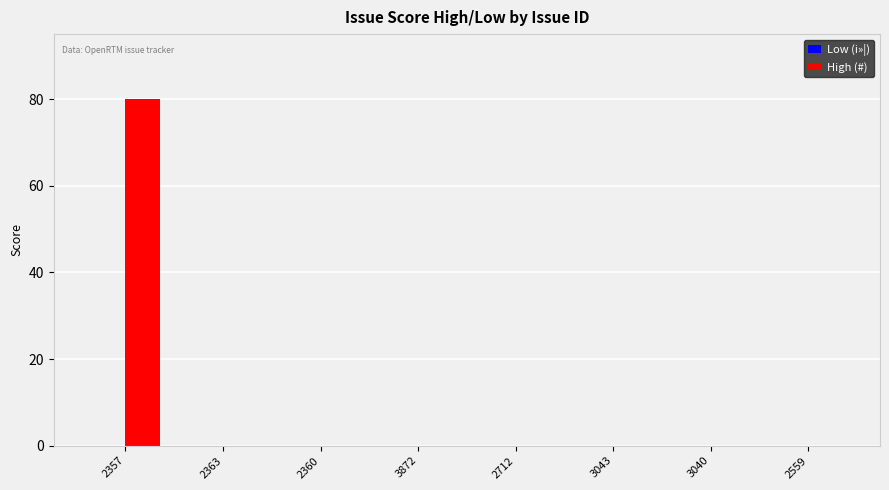

What is the change in value from 2357 to 3043?

-80